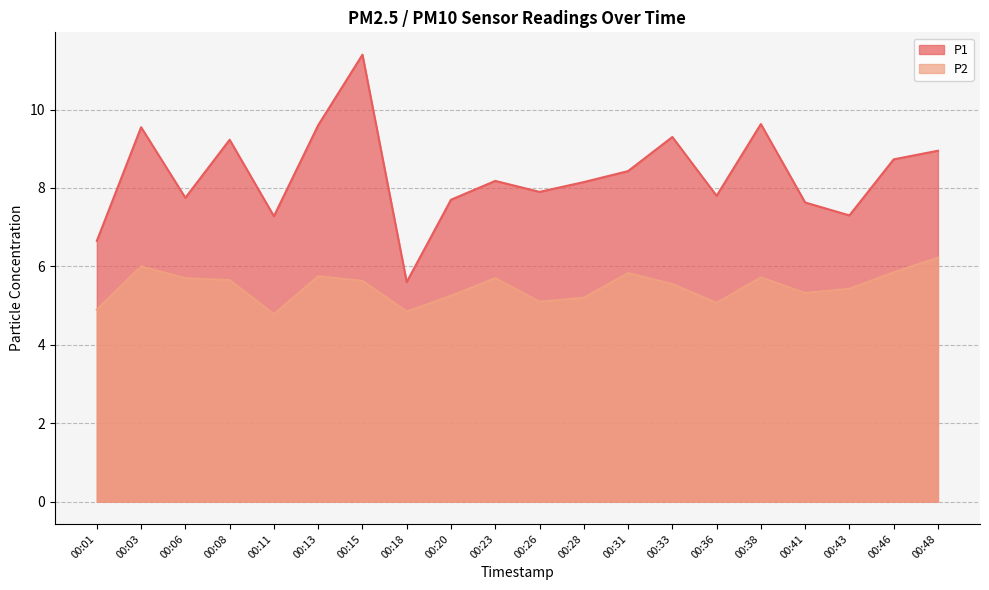

Is the value of P2 at 00:33 greater than the value of P1 at 00:18?

No